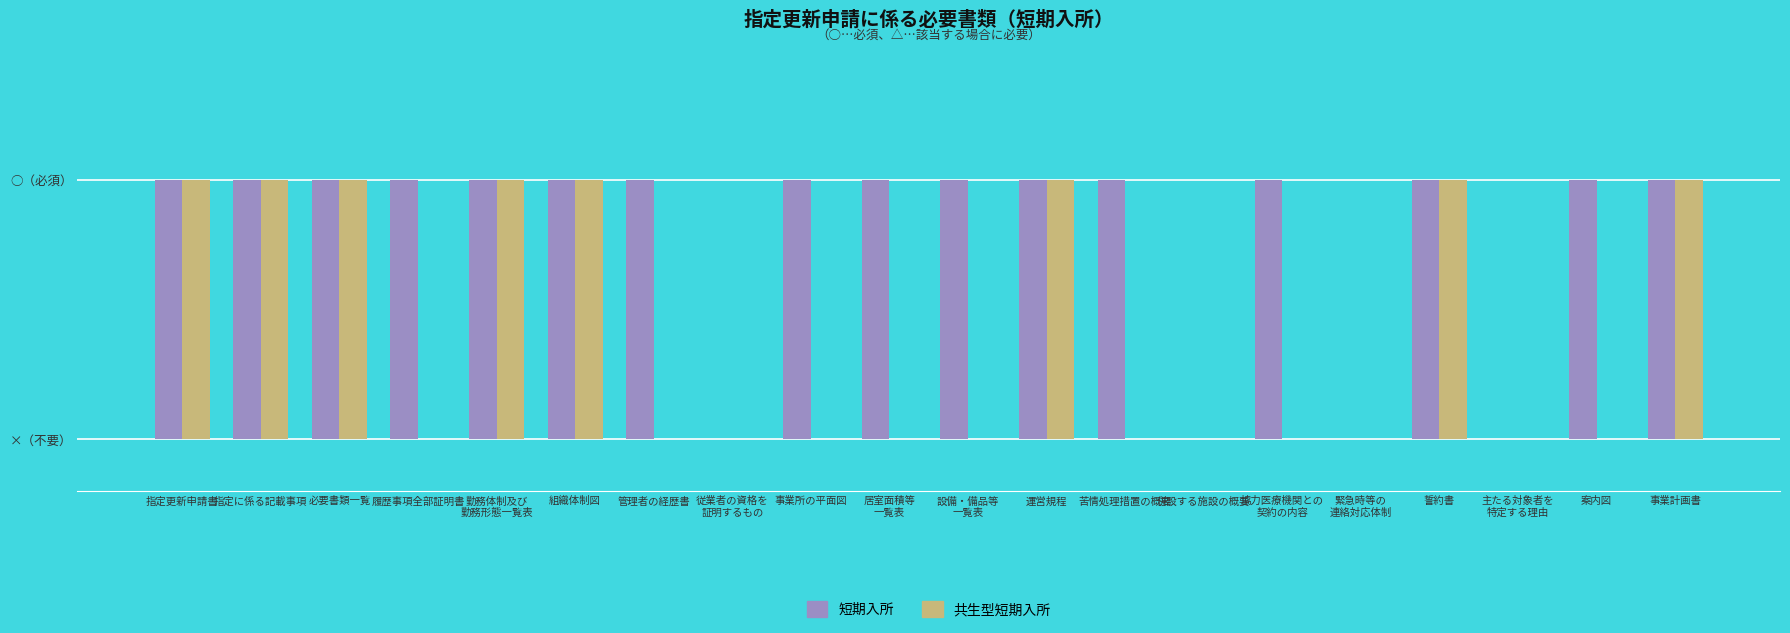

Does the chart contain stacked bars?

No